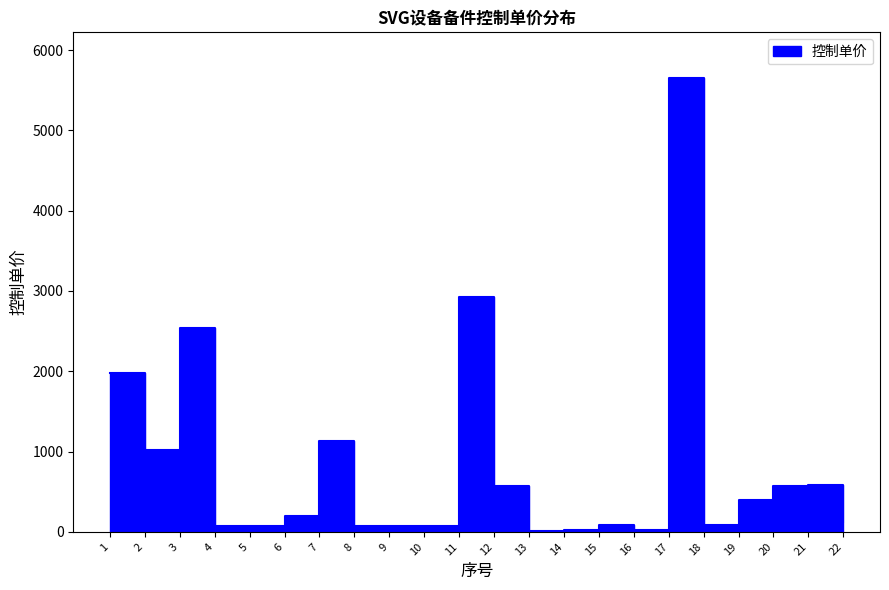

How many interior local peaks (higher than both neighbors) does the data have?

6